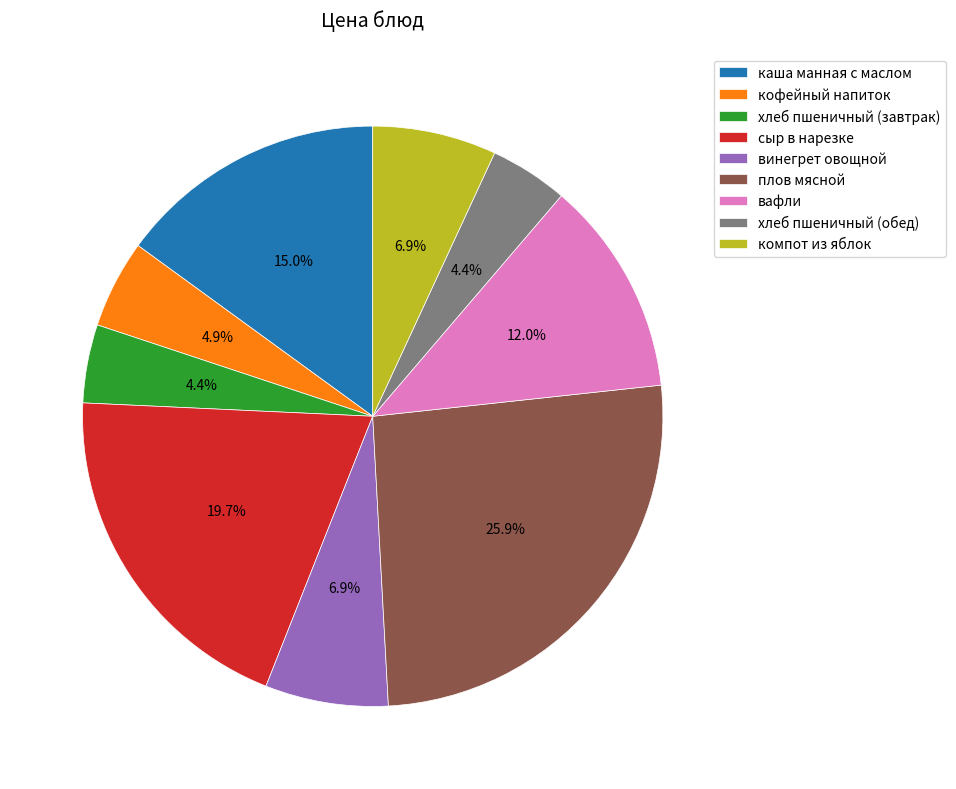

Is хлеб пшеничный (завтрак) the majority of the pie?

No